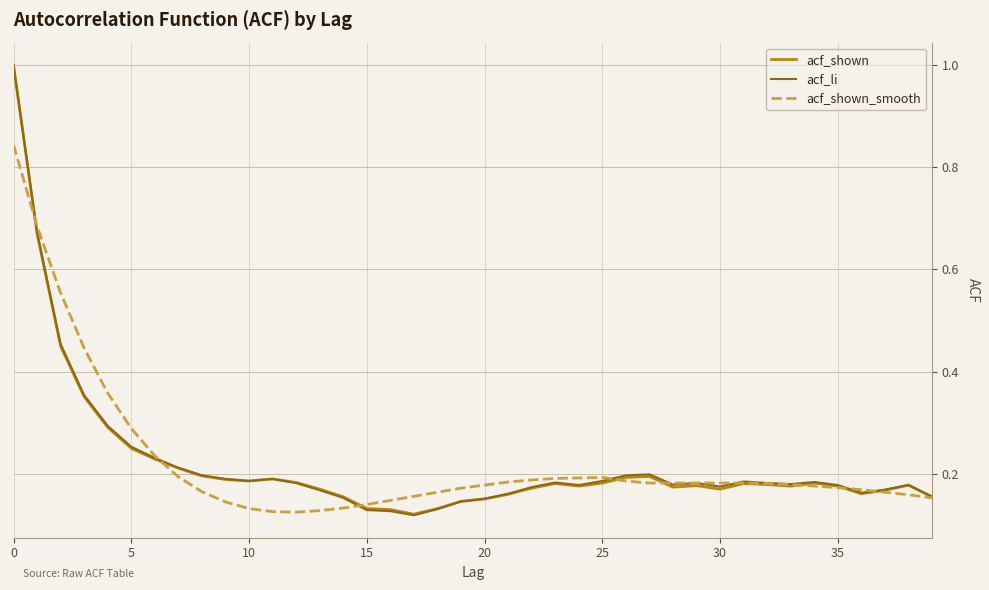

In acf_shown, how many points are higher than both neighbors (excluding endpoints)?

7